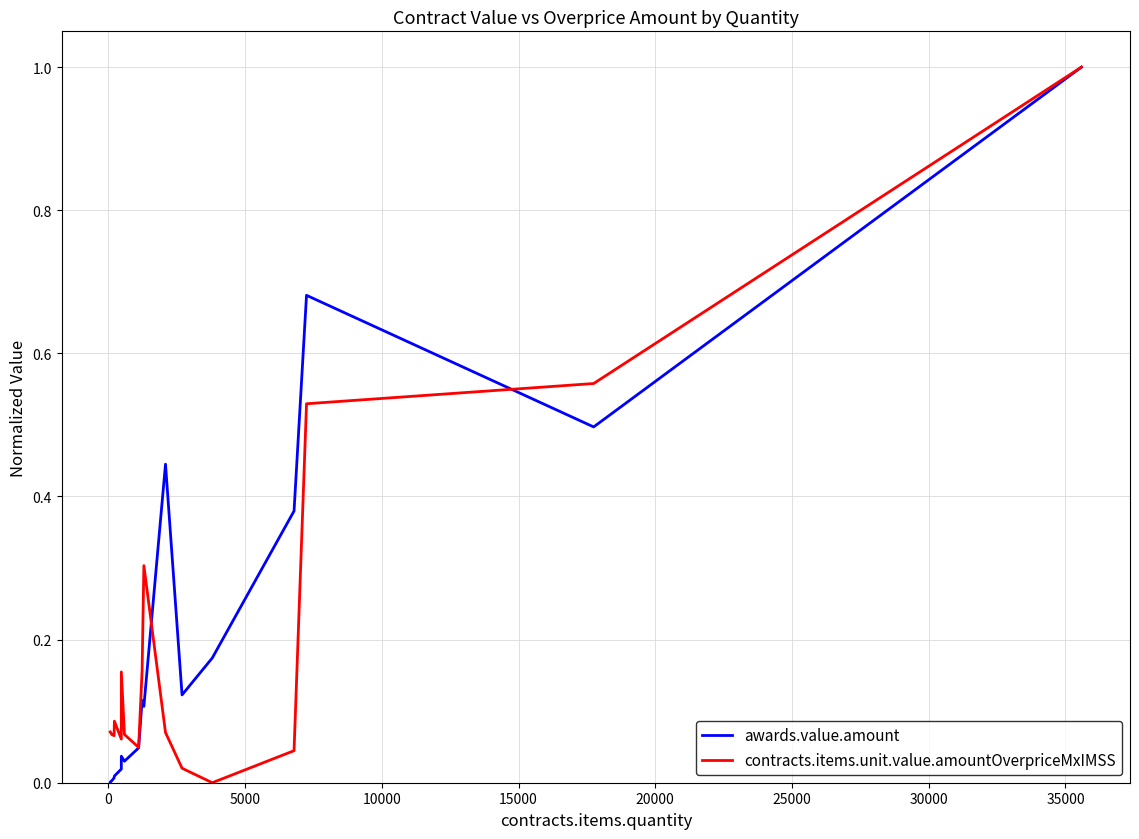

What is the highest value of the awards.value.amount series?

1.0